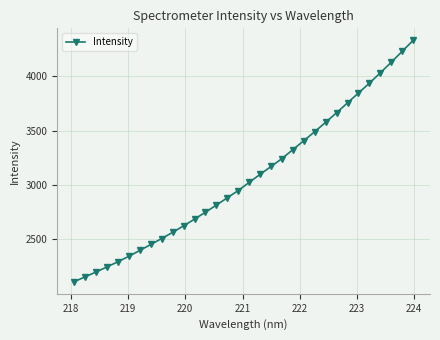

What is the difference between the maximum and second lowest values?

2170.1